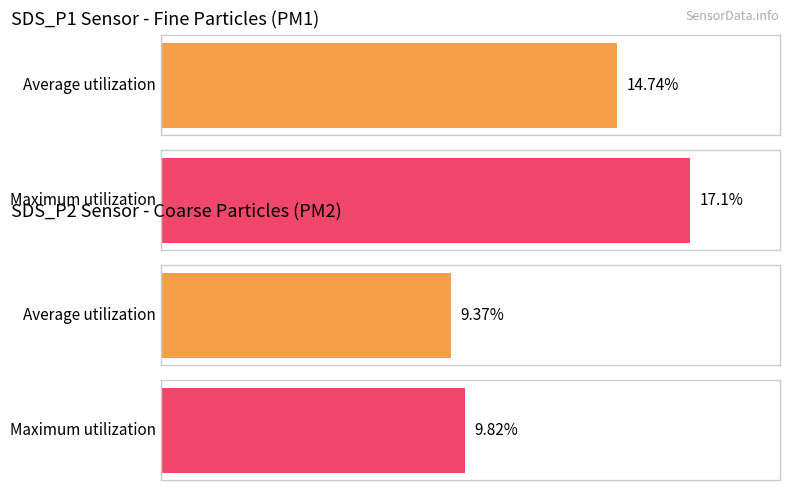

Does the chart contain any negative values?

No